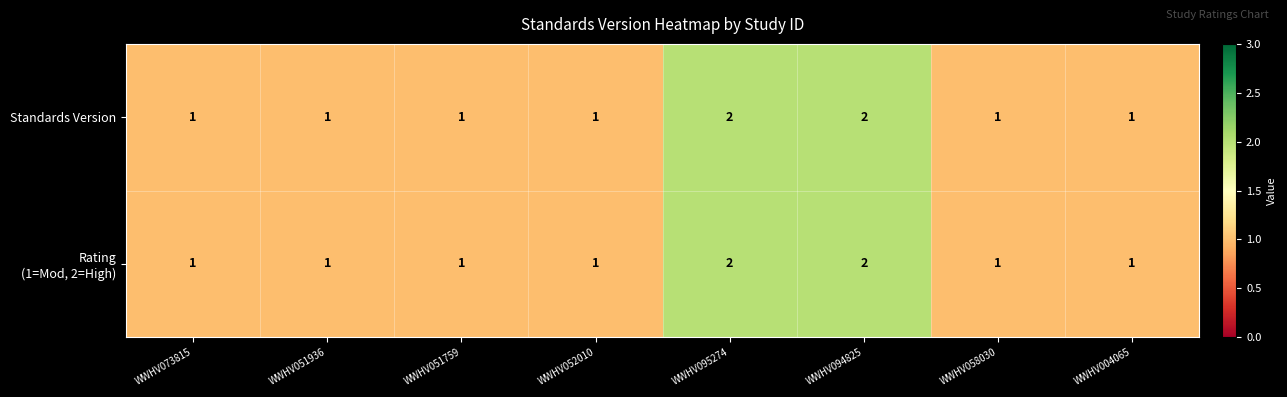

What is the total value across all series at WWHV094825?

4